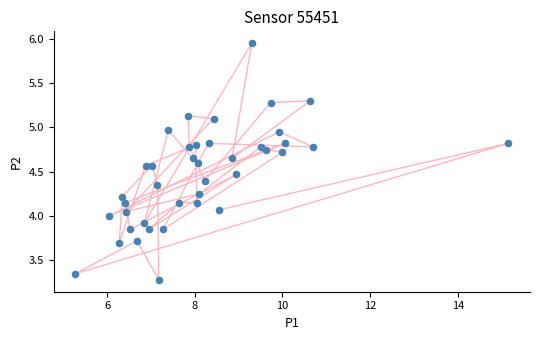

What is the range of X values (max minus min)?

9.9